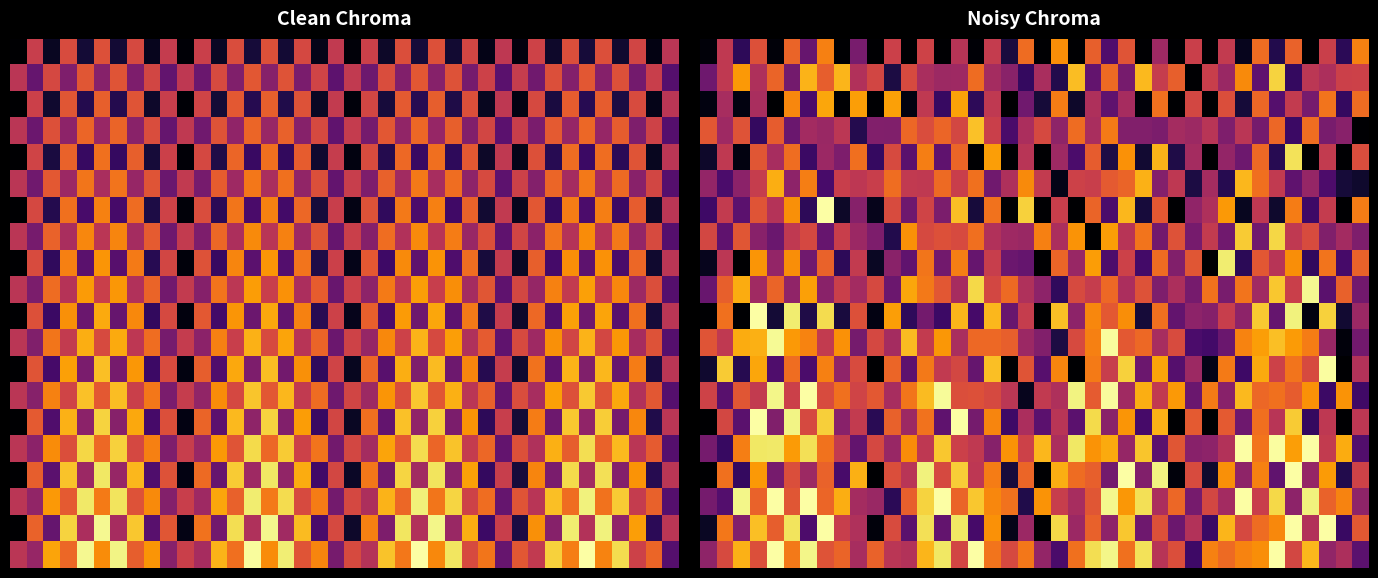

How many series are shown in this chart?

20